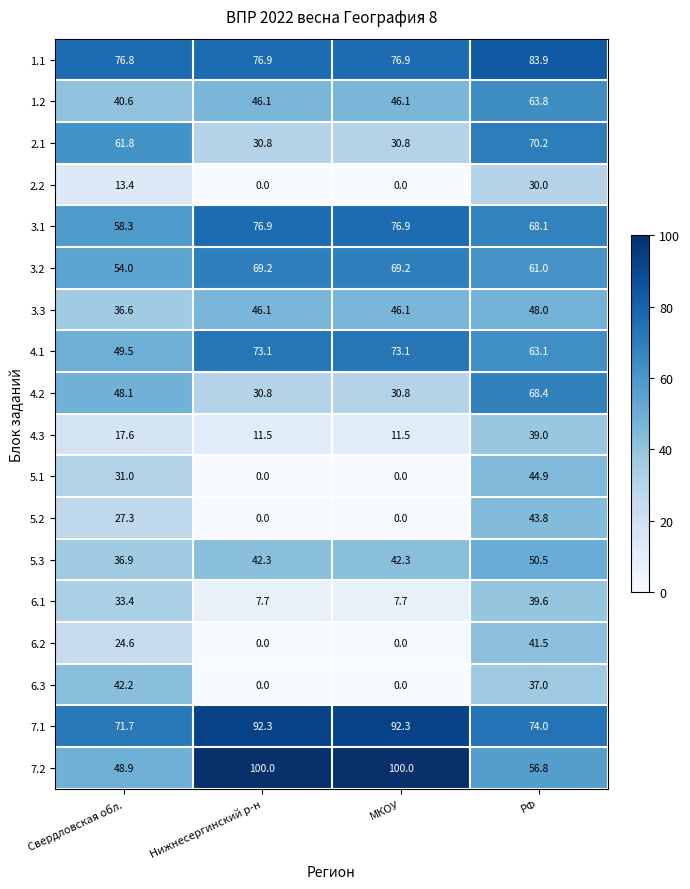

What is the approximate value of 4.3 at РФ?

39.0